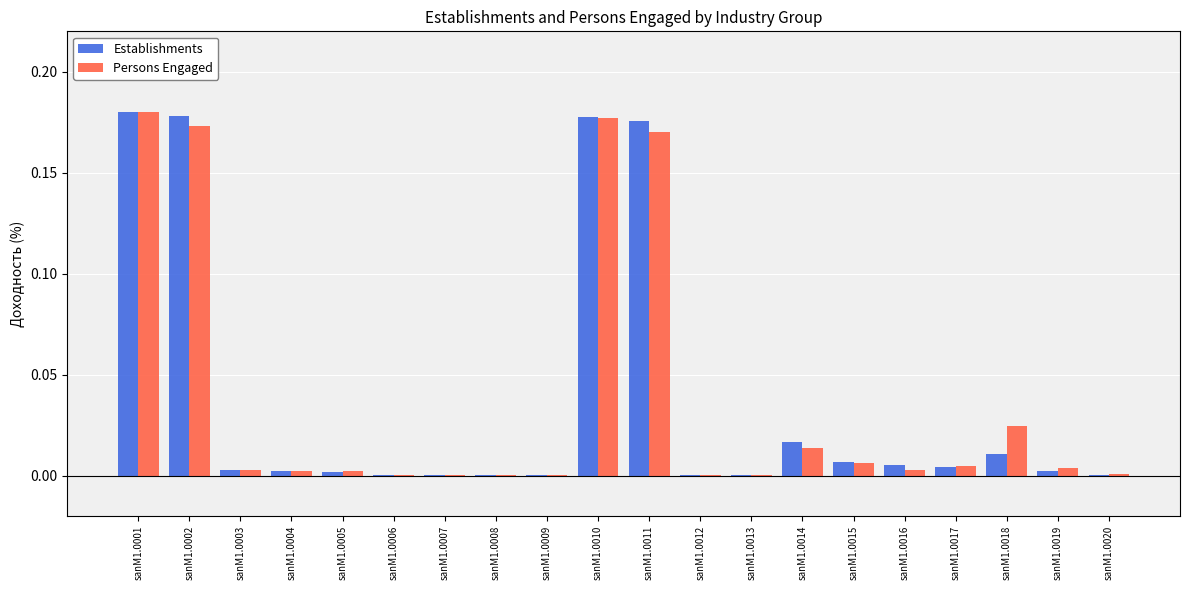

How many groups of bars are there?

20